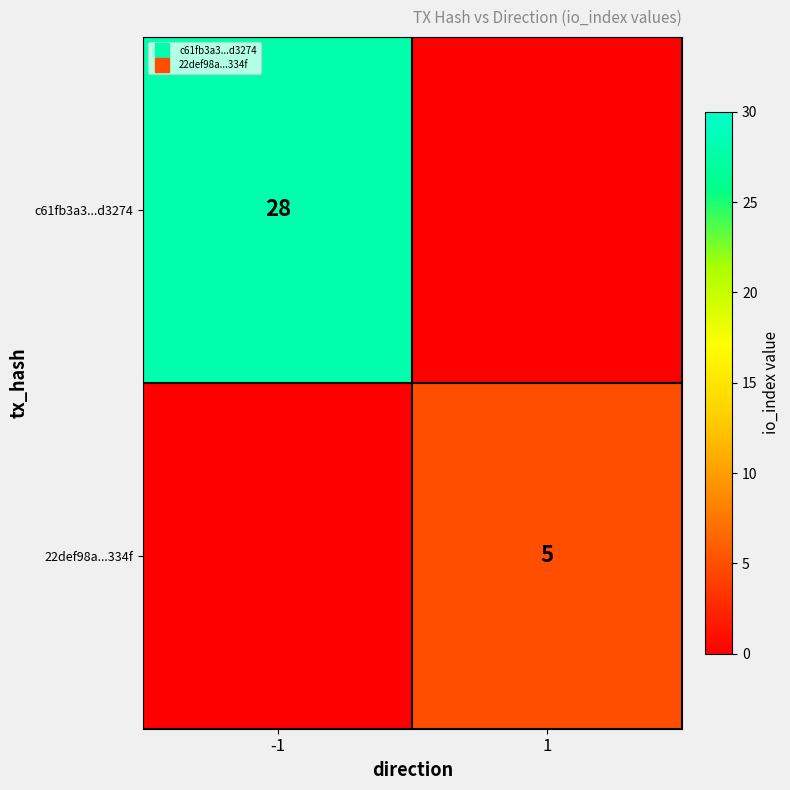

What is the difference between the c61fb3a3...d3274 values at 1 and -1?

28